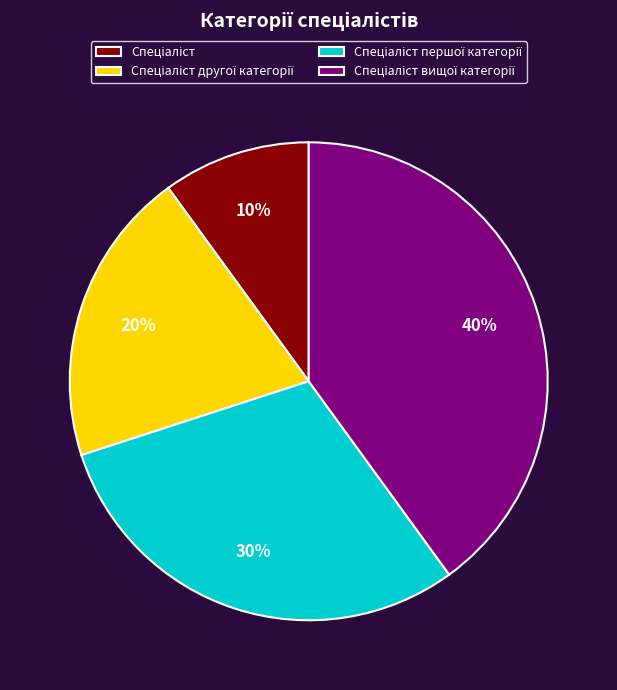

How many slices are in this pie chart?

4